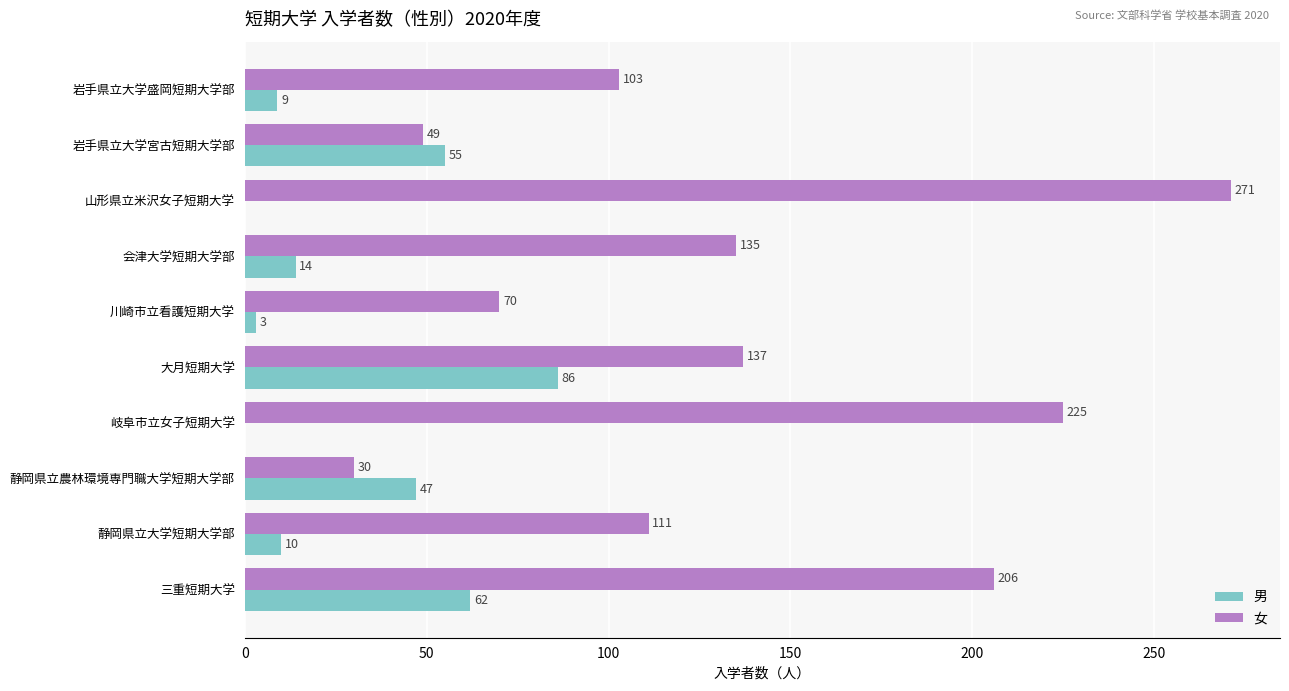

Is it true that 女 equals 29 at 岩手県立大学宮古短期大学部?

False